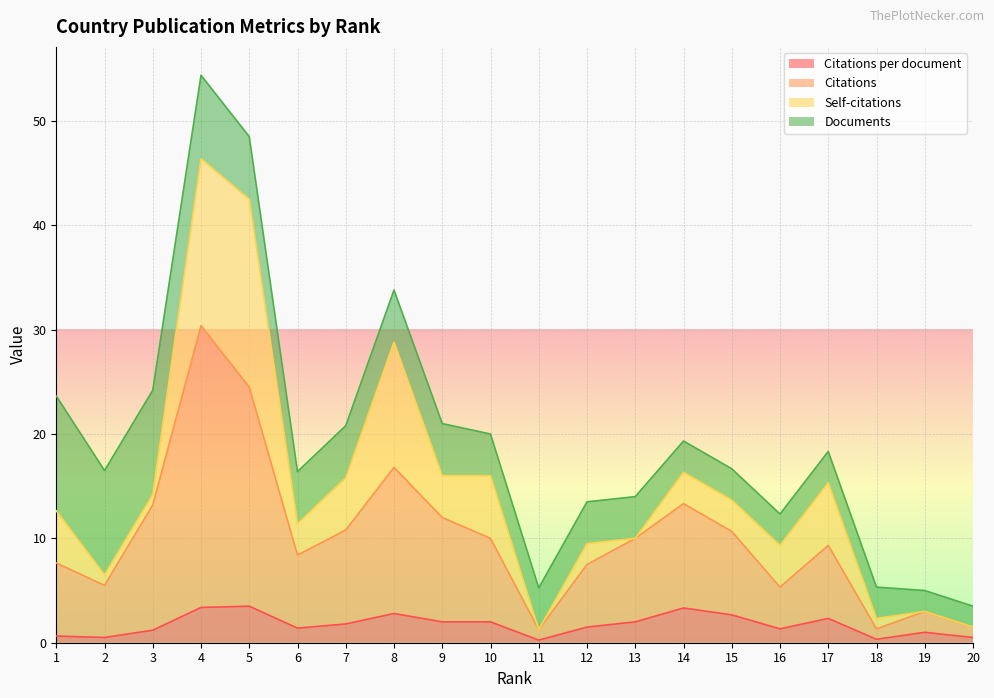

How many categories are shown in the chart?

20